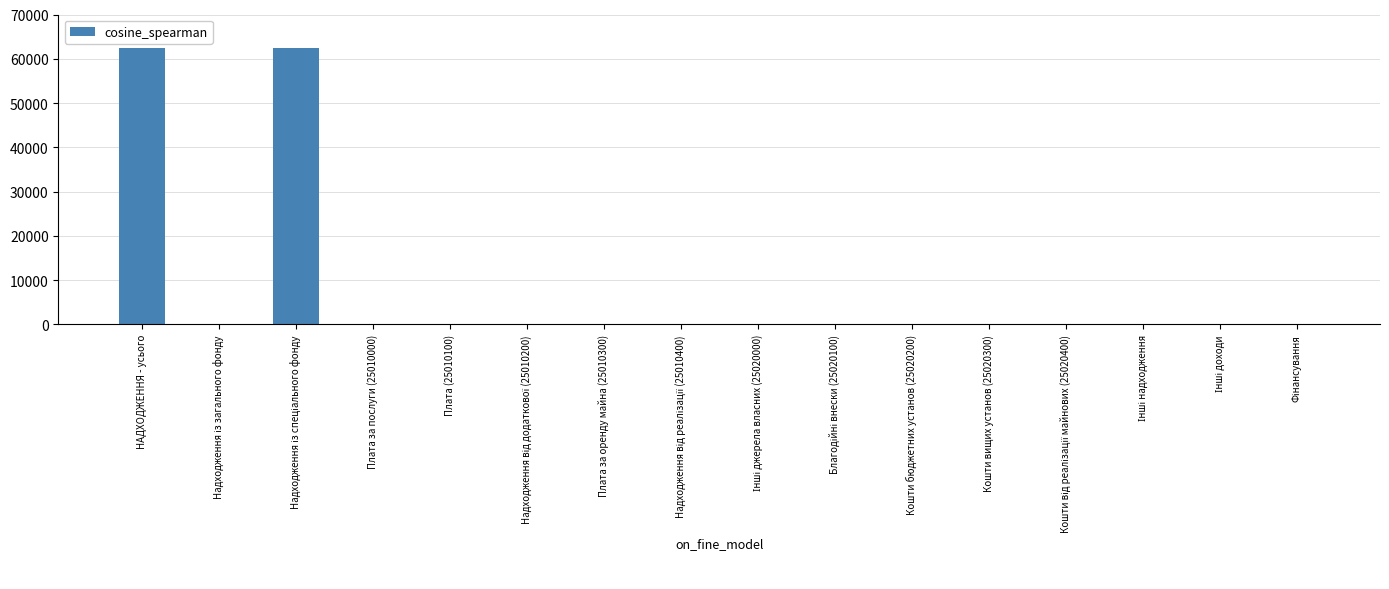

The chart shows a value of -43471 at Плата за послуги (25010000). True or false?

False